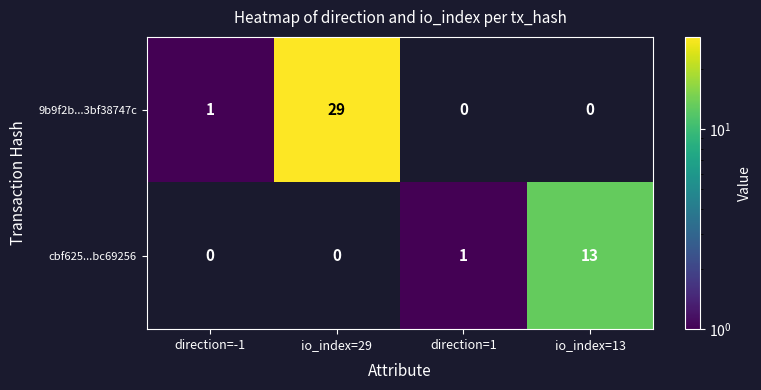

Which category has the highest value across all series?

io_index=29